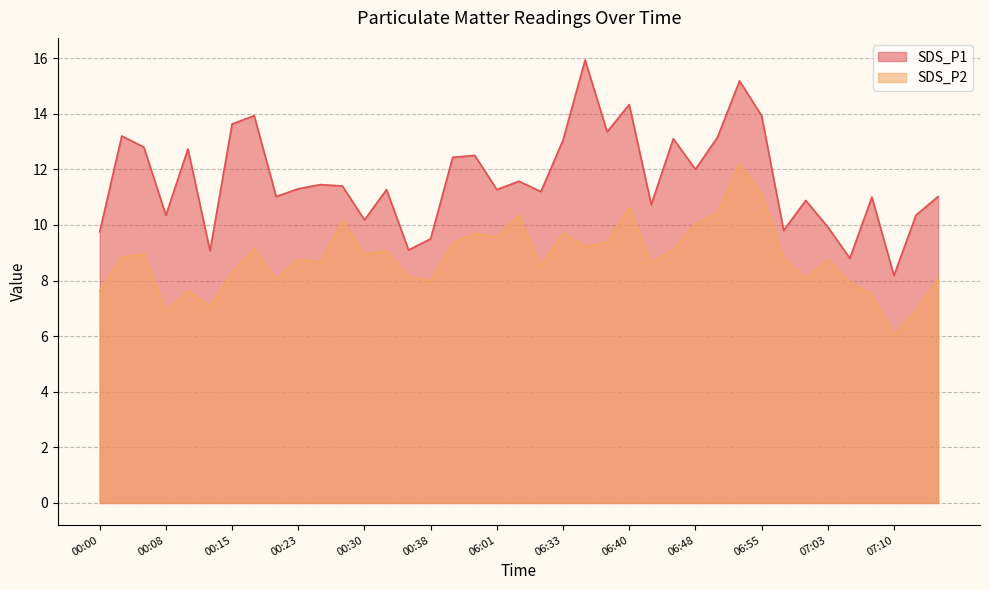

True or false: SDS_P1 has a value of 18.8 at 00:25.

False